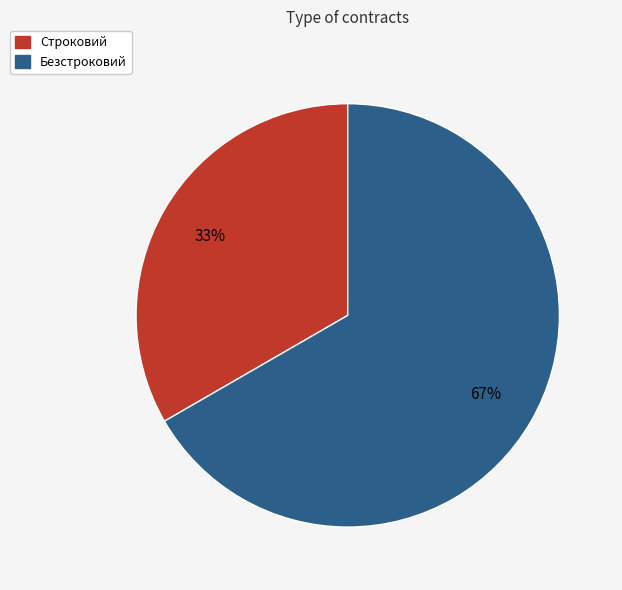

To the nearest percent, what percentage of the pie is Строковий?

33%